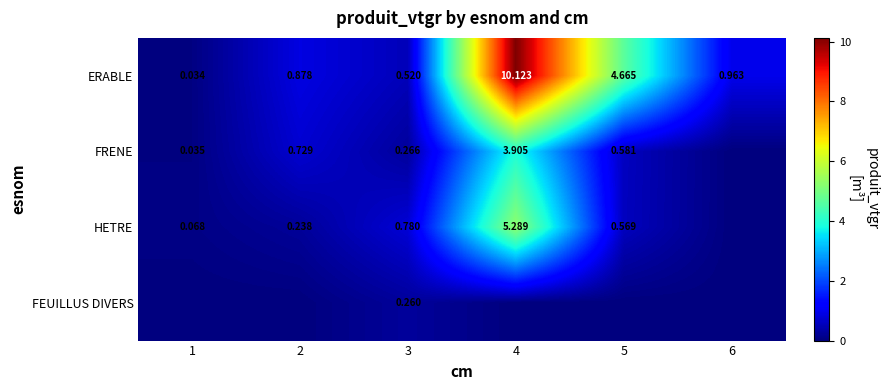

Which label corresponds to the largest value in the chart?

4